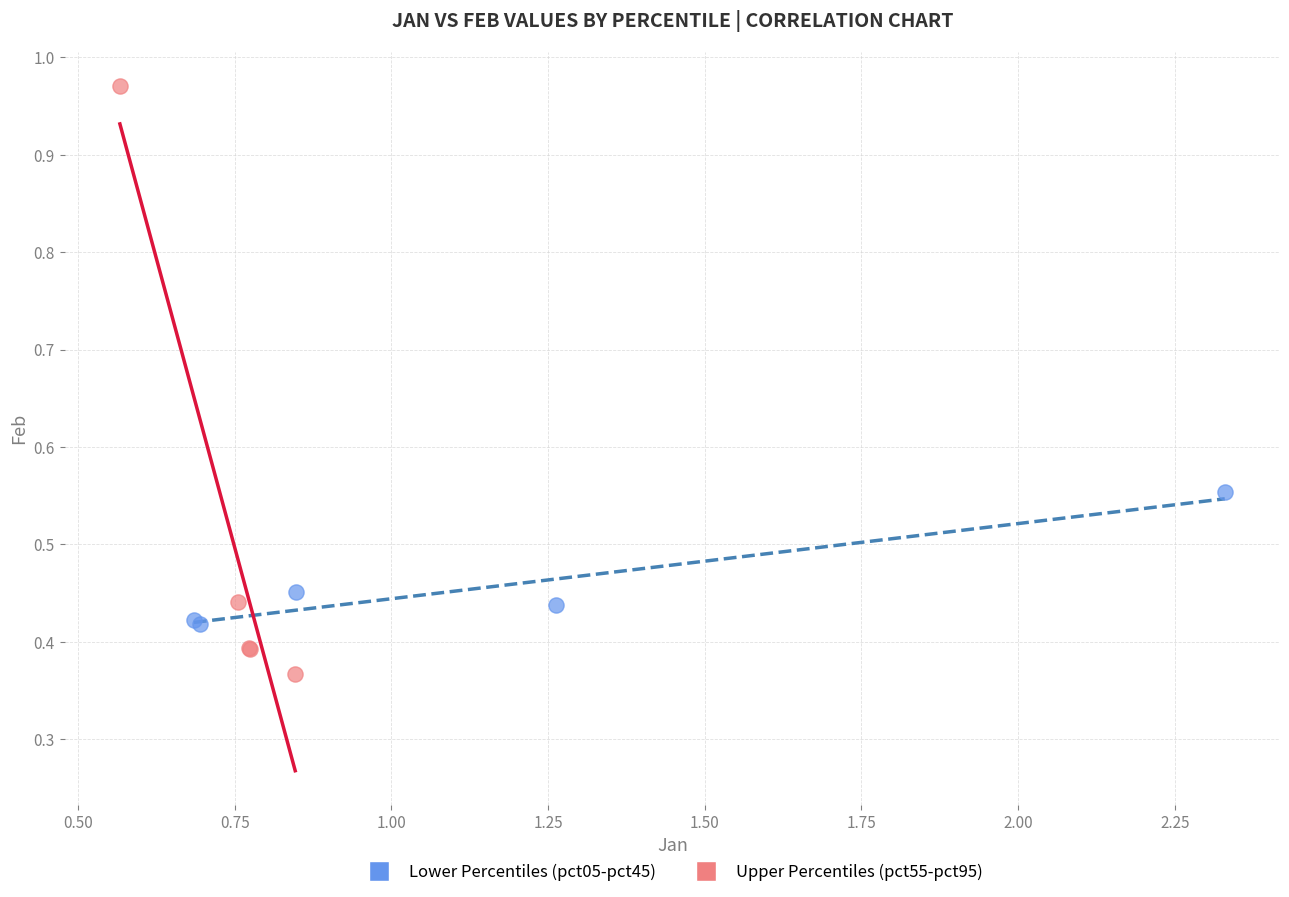

Which series reaches the maximum Y coordinate?

Upper Percentiles (pct55-pct95)